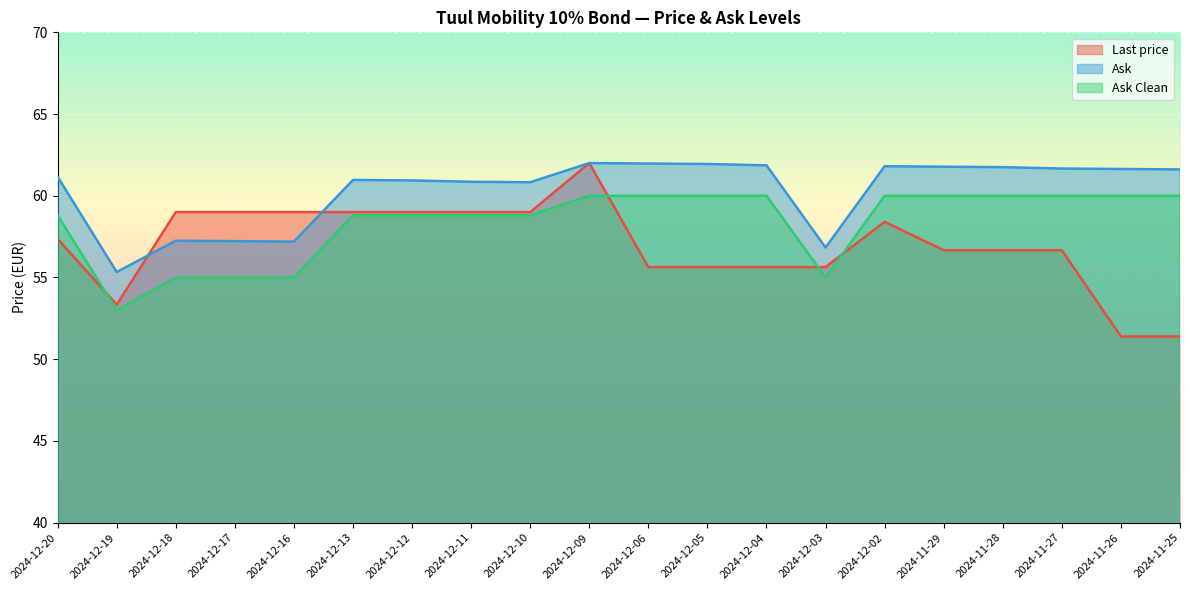

Which series has the largest total across all categories?

Ask